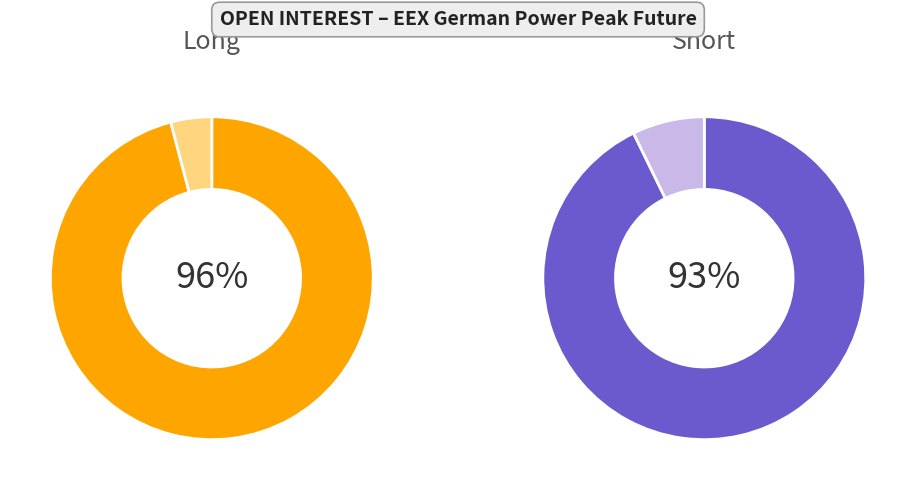

What is the smallest slice in the pie chart?

Investment Funds